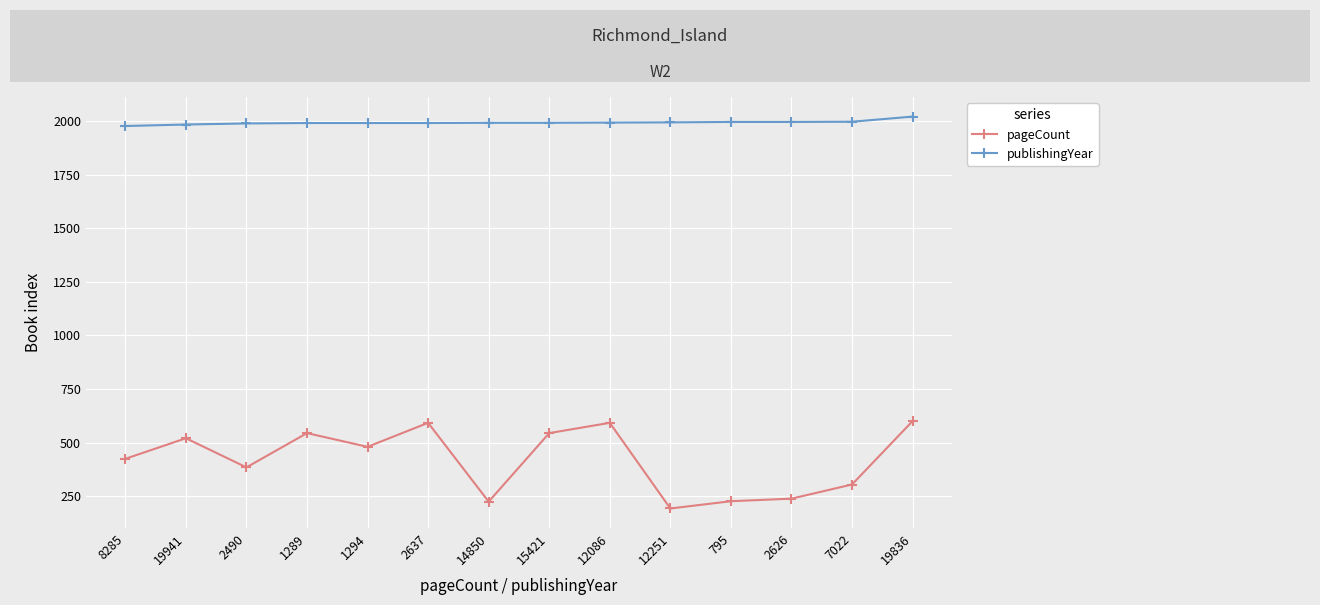

What is the label of the 13th point from the right?

19941